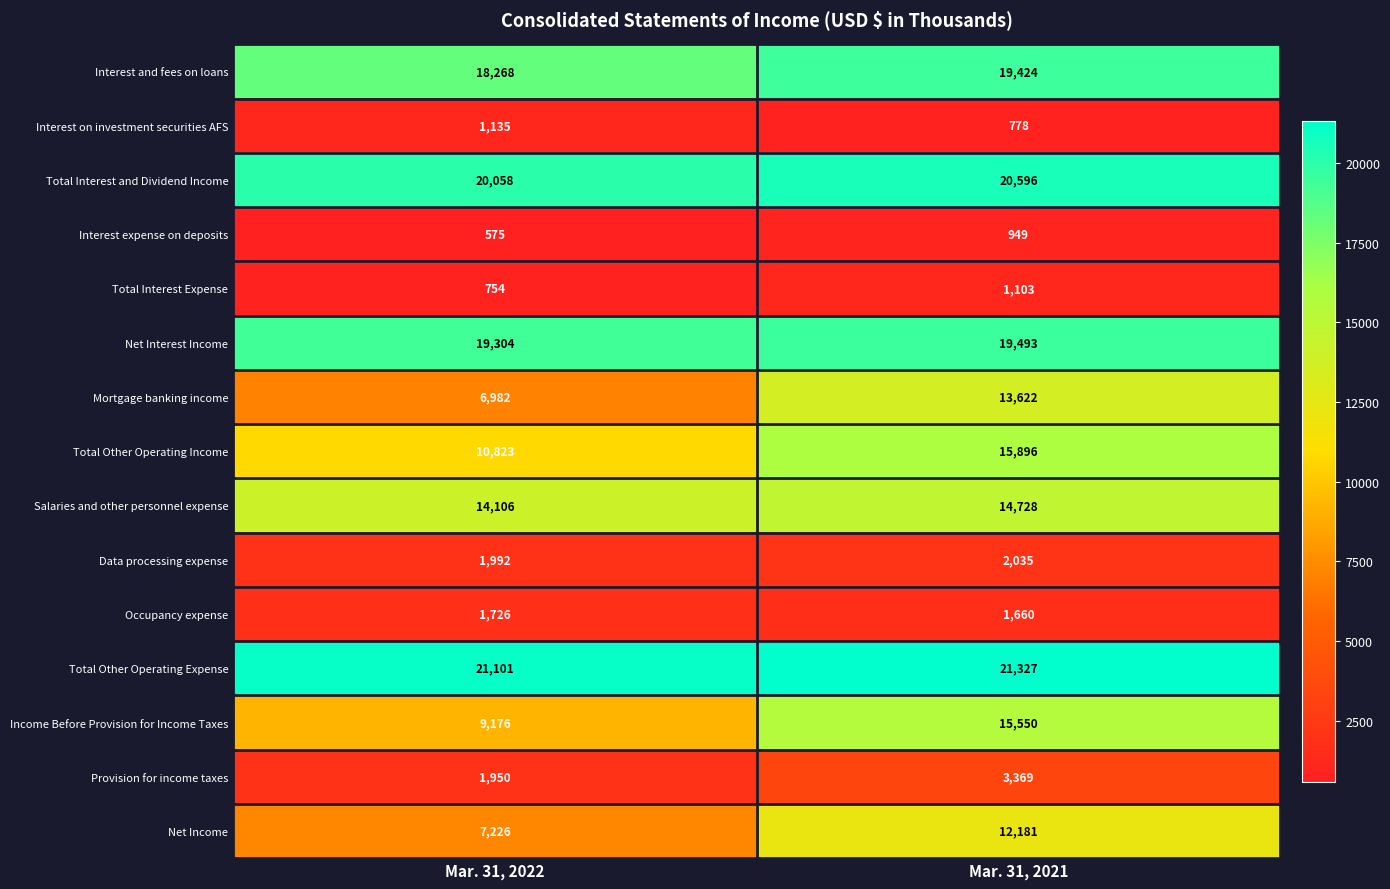

Which series has the largest range (max minus min)?

Mortgage banking income